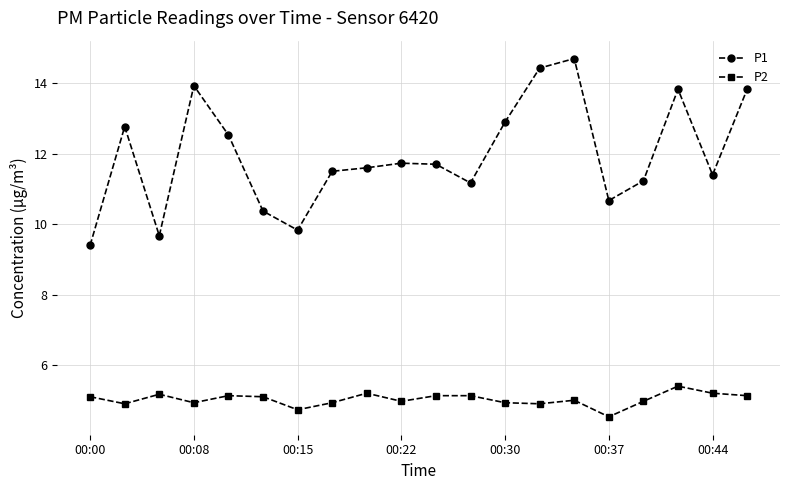

Which series has the largest total across all categories?

P1